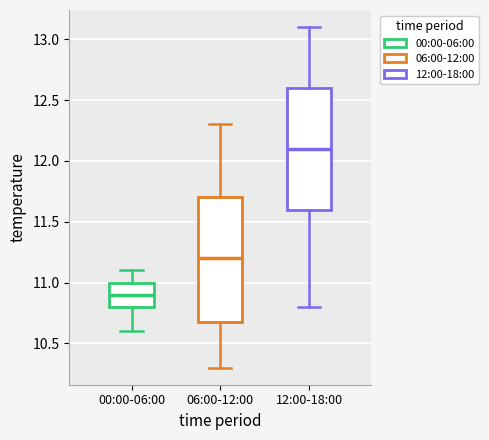

Where does the upper whisker of the box for 00:00-06:00 end on the y-axis? The values are not printed on the chart, so give them approximately, as read against the axis.

11.1